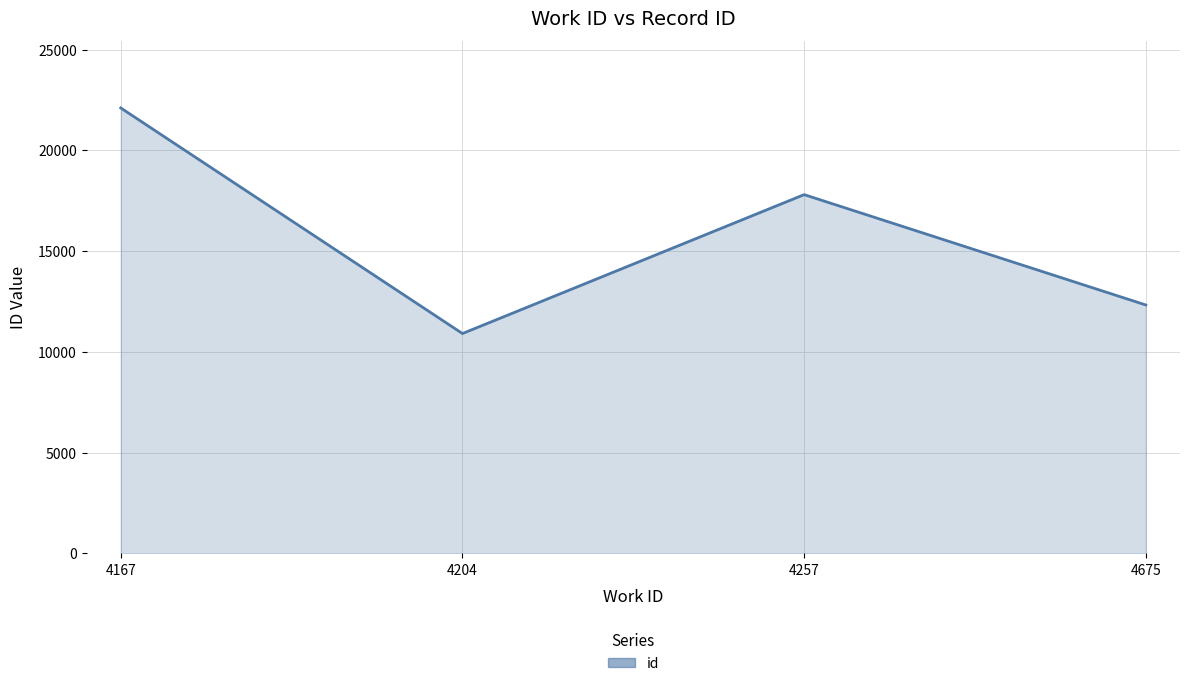

List the labels in order of value, smallest first.

4204, 4675, 4257, 4167